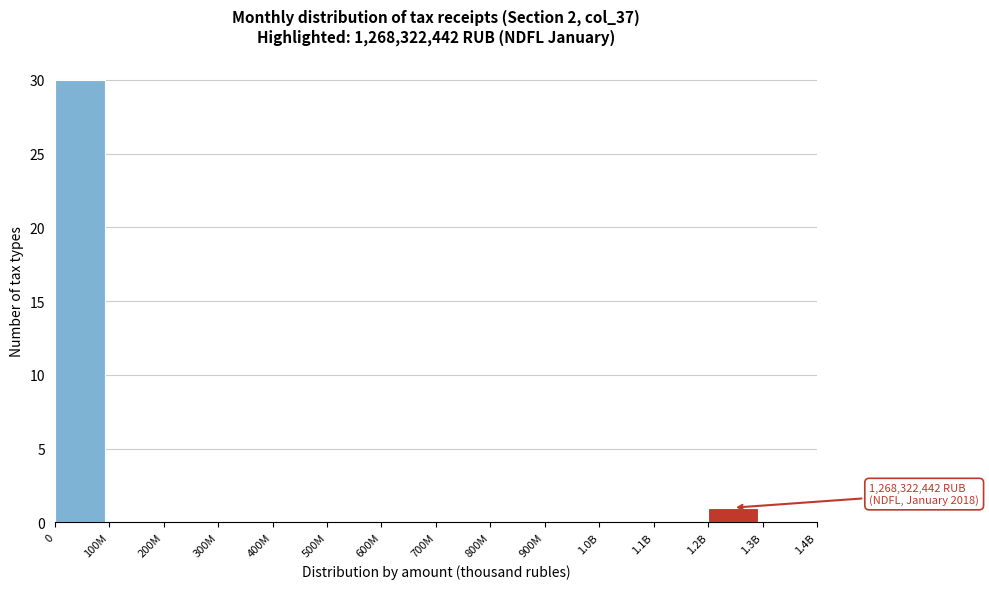

Reading right to left, what are all the values shown in this chart?

1.3B=0	1.2B=1	1.1B=0	1.0B=0	900M=0	800M=0	700M=0	600M=0	500M=0	400M=0	300M=0	200M=0	100M=0	0=30